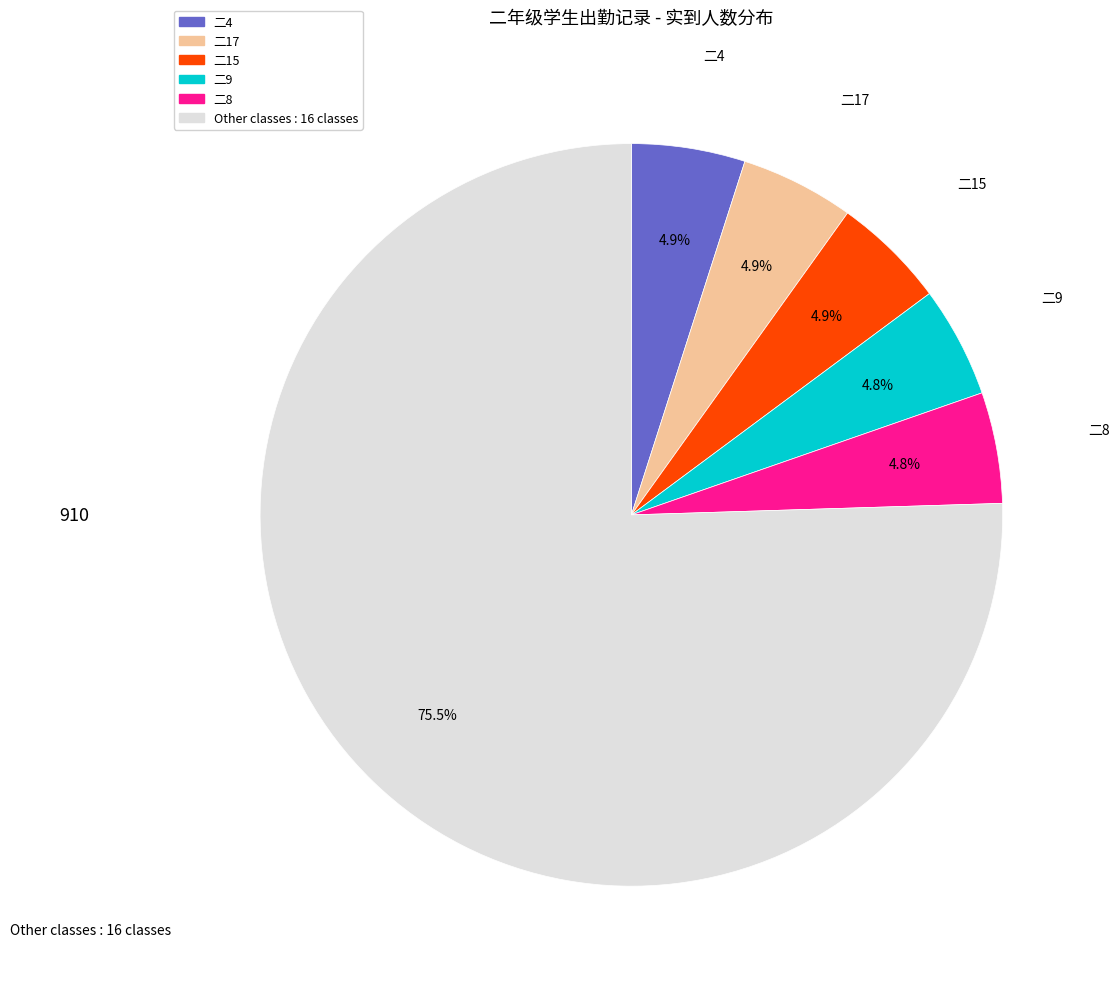

Does any single category account for the majority?

Yes